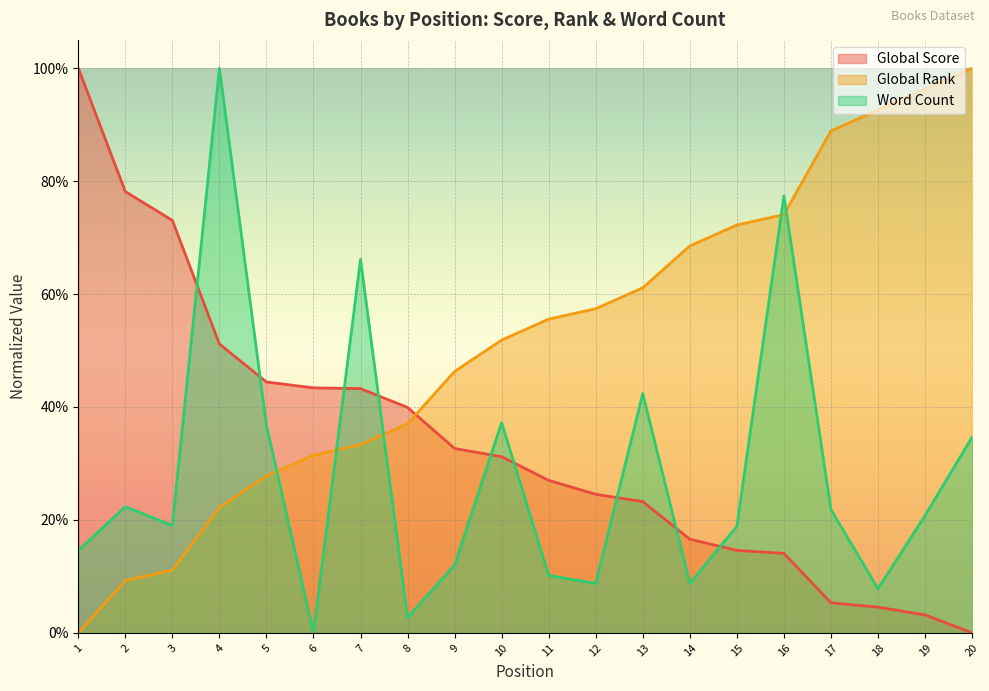

True or false: Global Score has a value of 0.4 at 8.

True